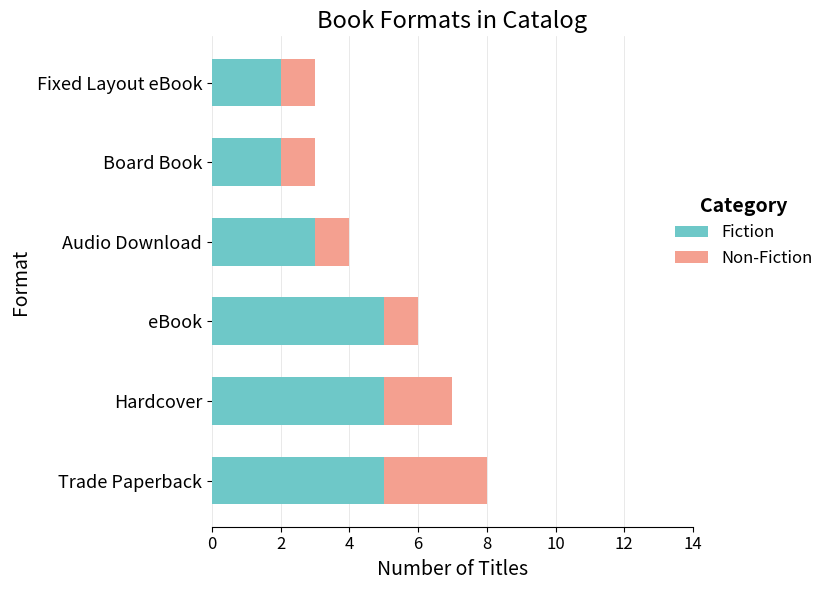

What is the maximum value for Fiction?

5